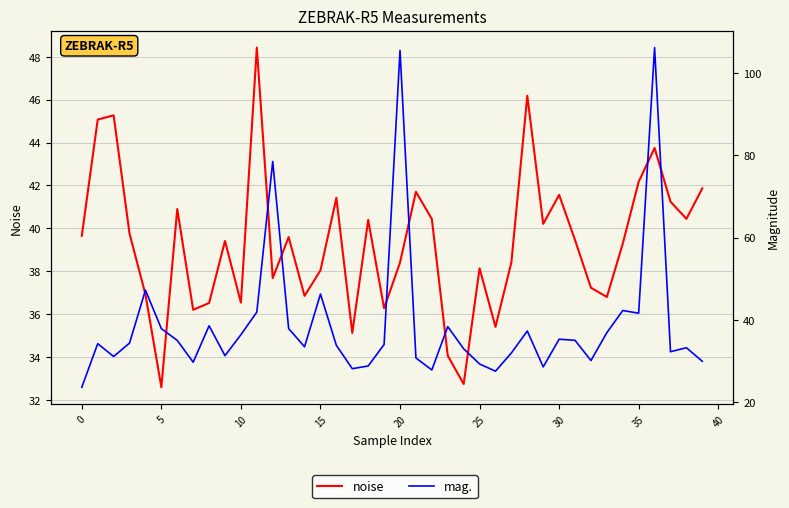

How many intersections are there between mag. and noise?

16